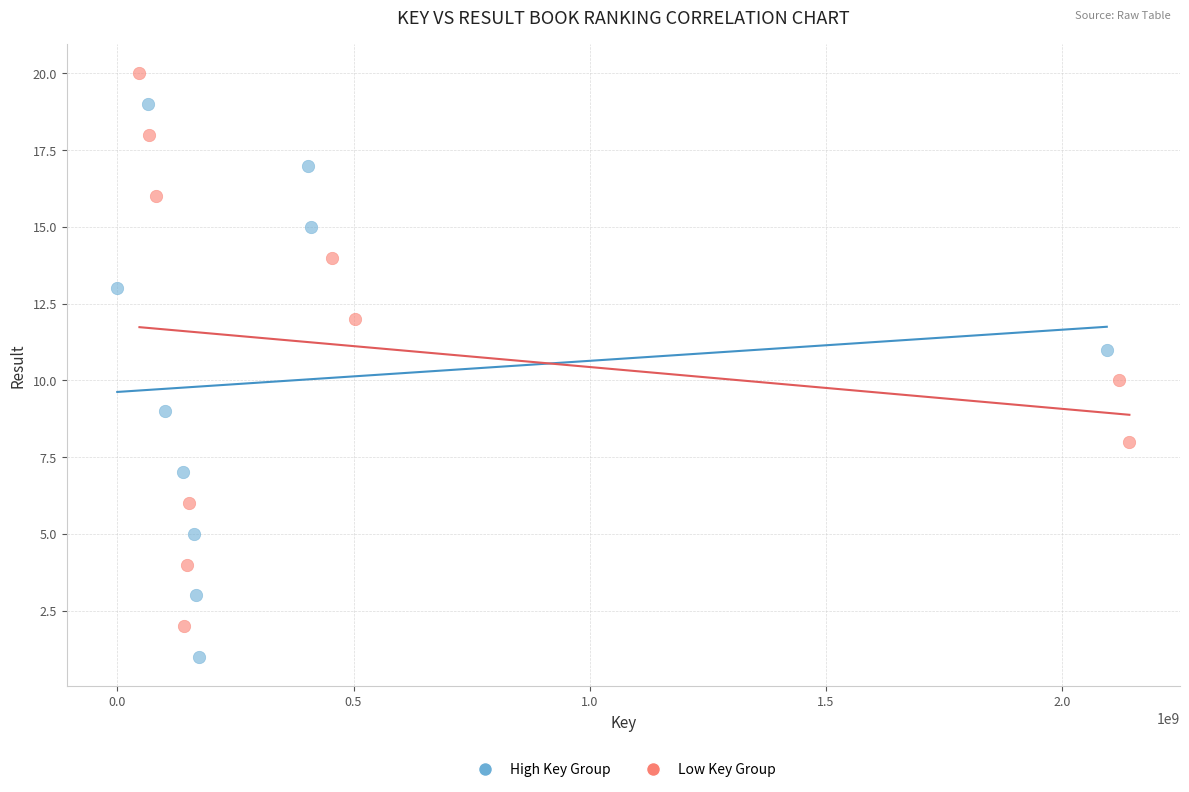

Which series contains the highest Y value?

Low Key Group